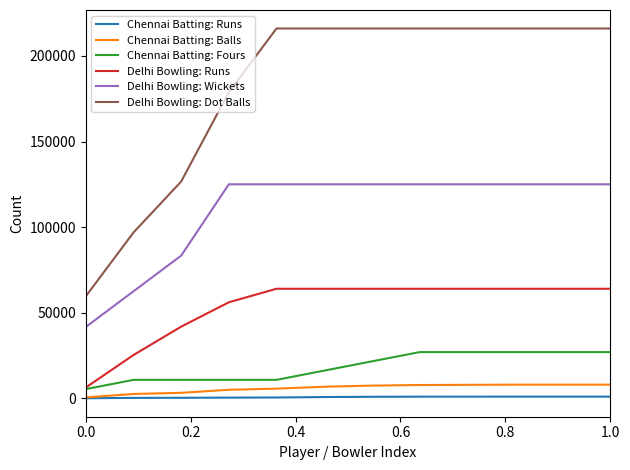

Which series has the largest range (max minus min)?

Delhi Bowling: Dot Balls